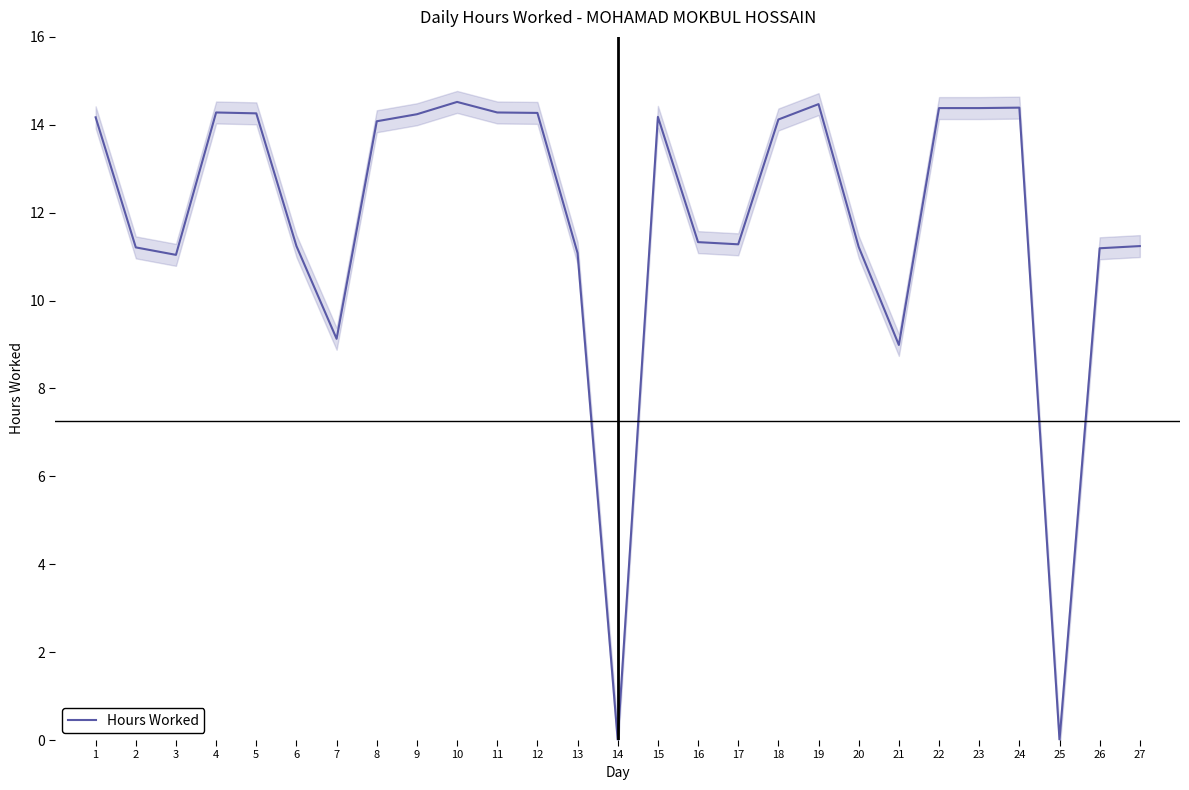

What is the value of the 24th point from the left?

14.4